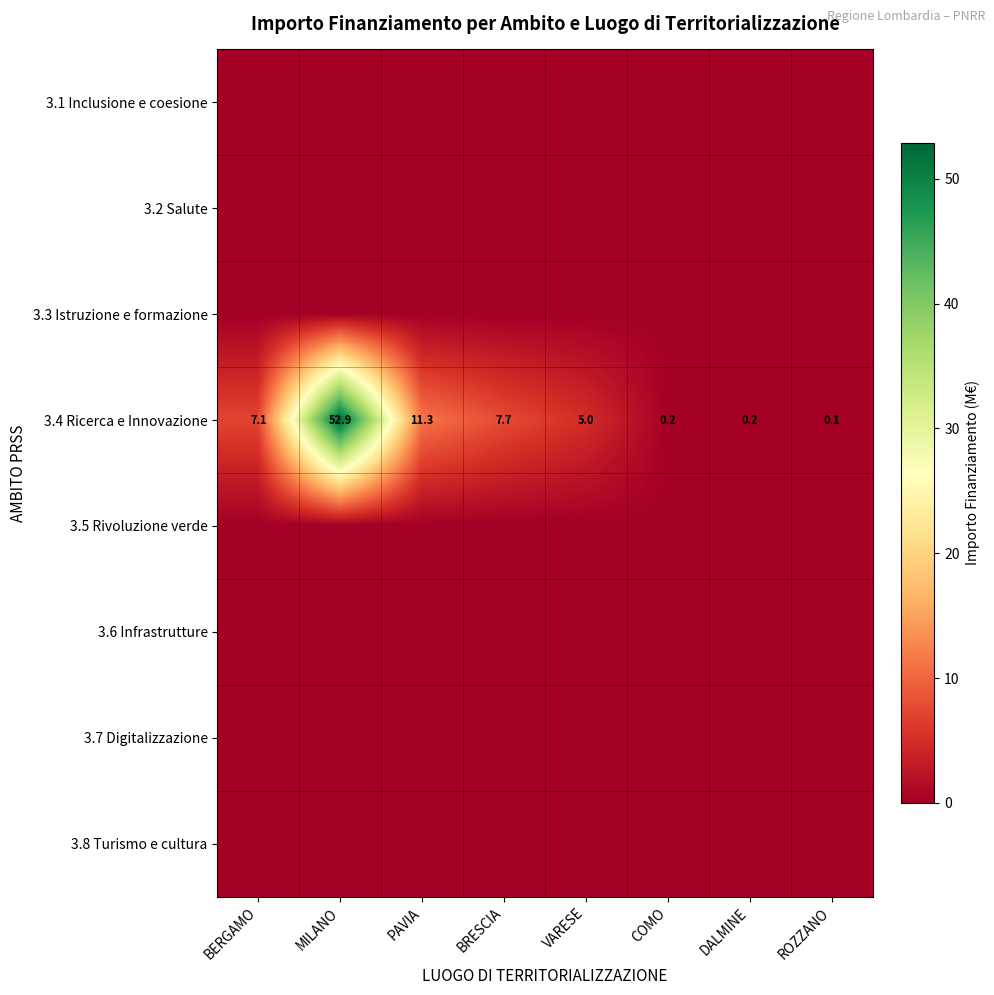

The value of 3.4 Ricerca e Innovazione at DALMINE is 0.2. True or false?

True